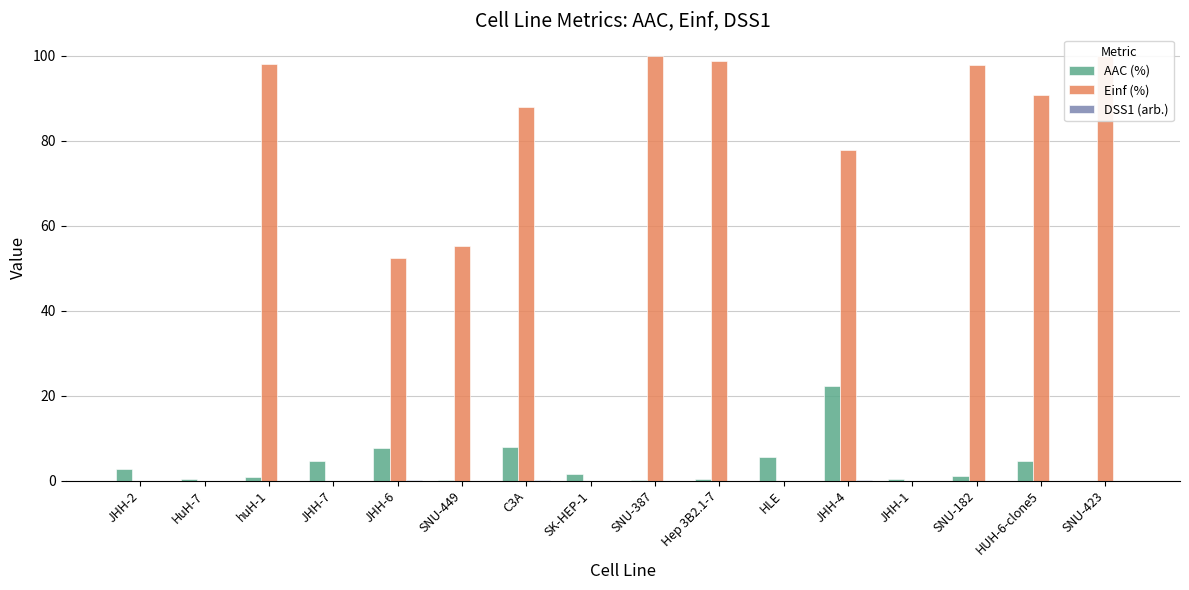

Is it true that Einf (%) equals -69.0 at JHH-7?

False